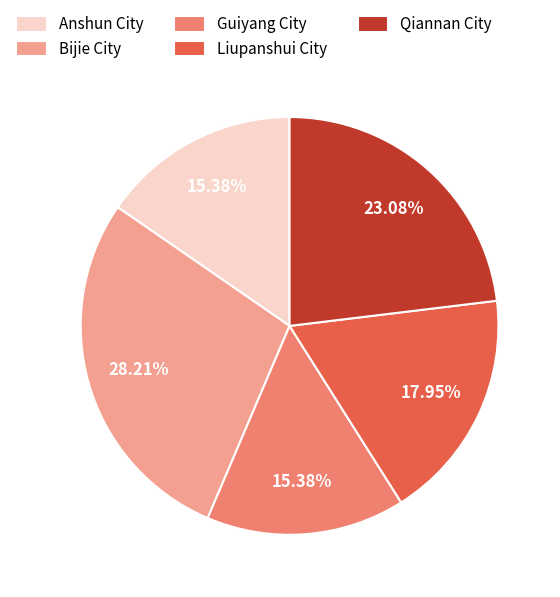

Which has a higher value, Anshun City or Bijie City?

Bijie City